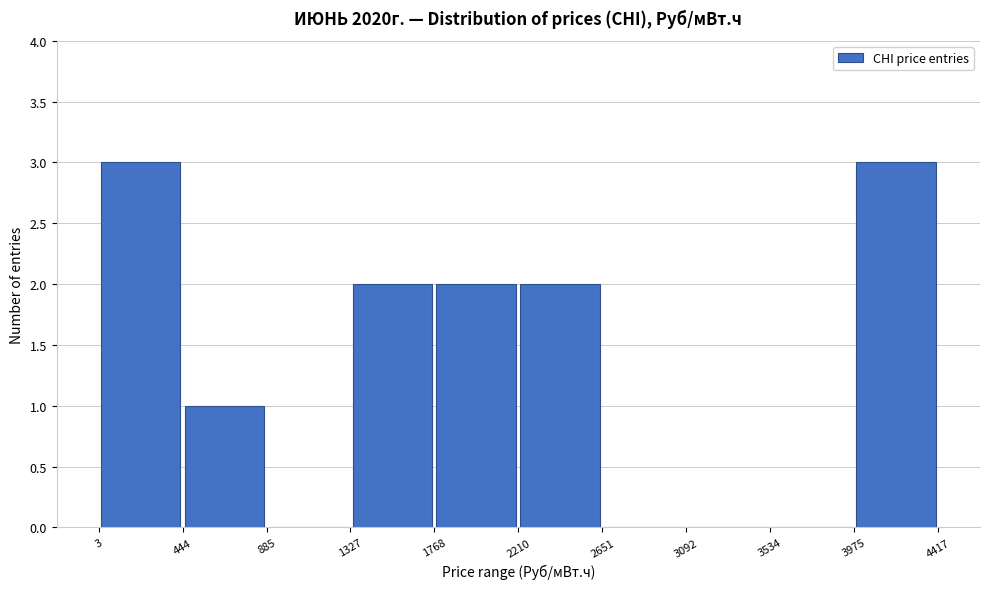

What is the height of the bar covering 1768 to 2210 on the x-axis? The values are not printed on the chart, so give them approximately, as read against the axis.

2